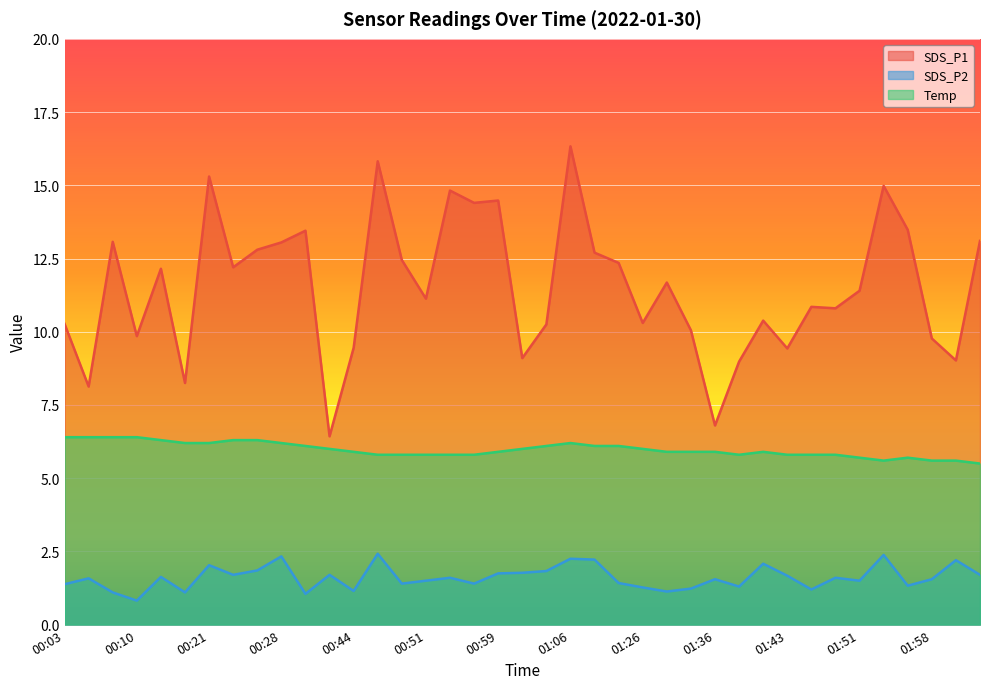

At which category does SDS_P1 reach its first local peak?

00:07